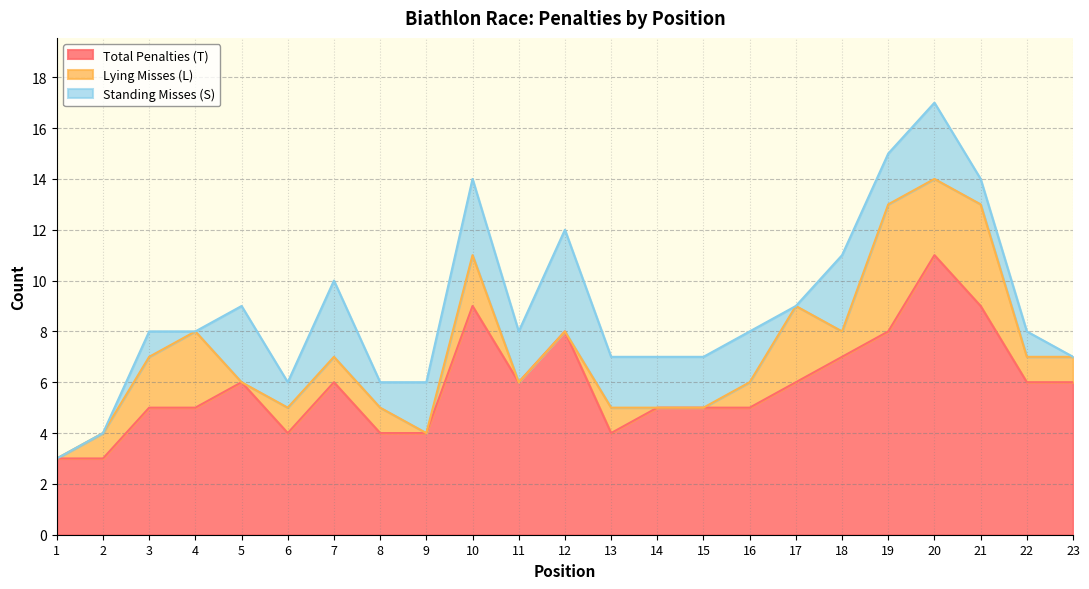

Which series has the widest spread of values?

Total Penalties (T)